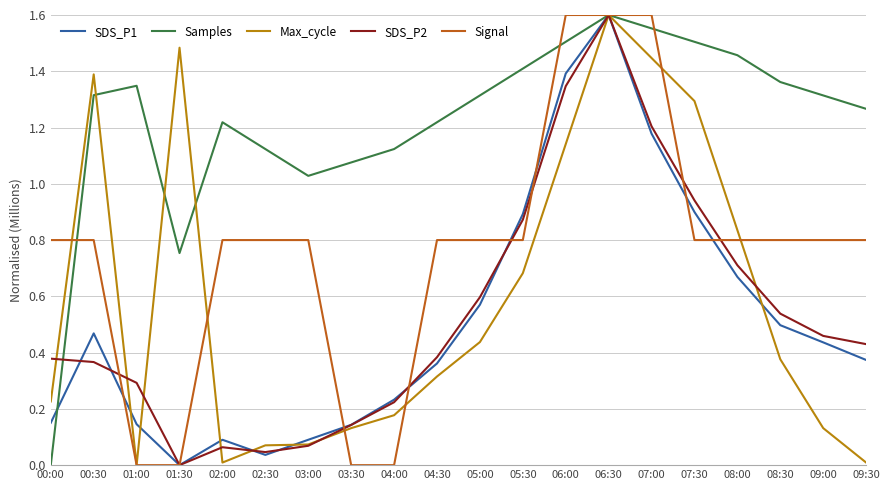

Which series has the largest total across all categories?

Samples